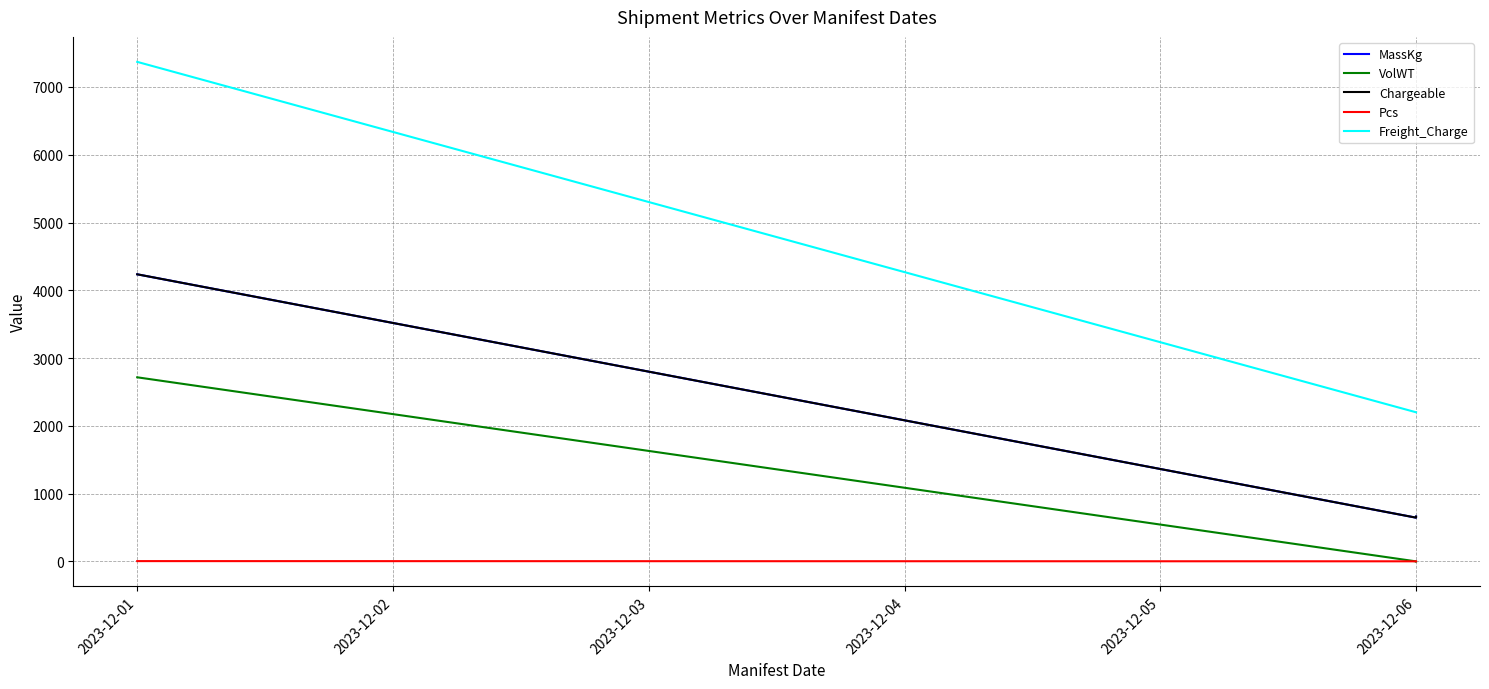

Does the chart display data point markers on the line(s)?

No